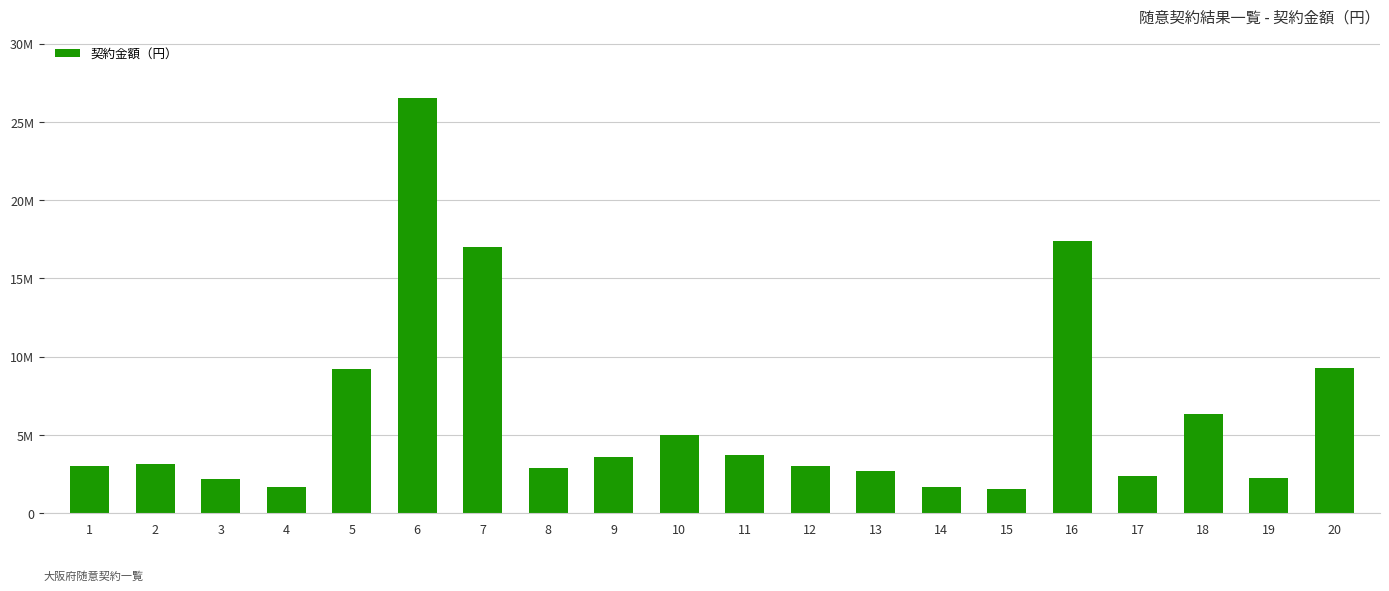

List the labels in order of value, largest first.

6, 16, 7, 20, 5, 18, 10, 11, 9, 2, 1, 12, 8, 13, 17, 19, 3, 4, 14, 15